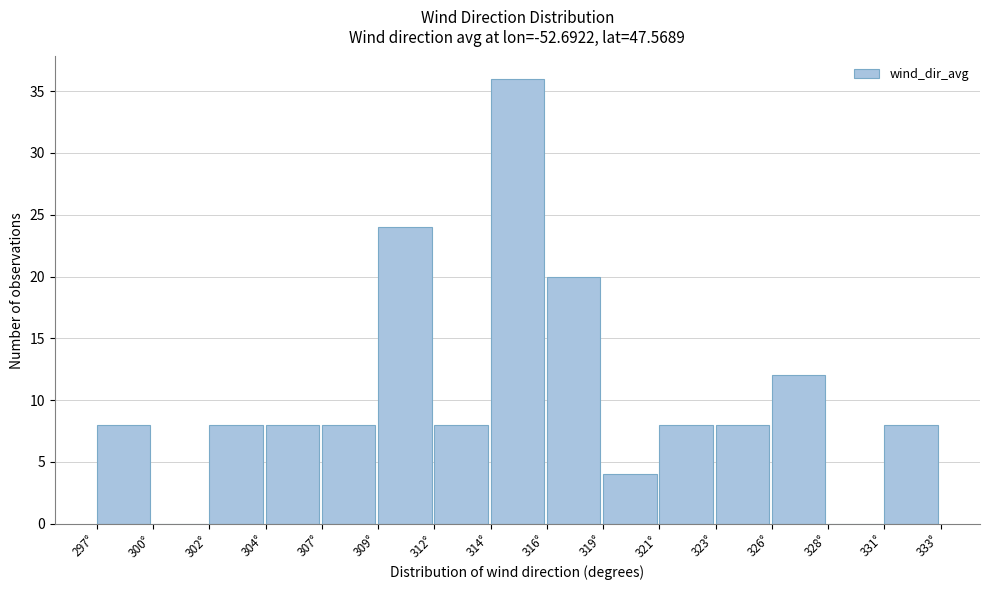

Reading left to right, extract all data points from this chart.

297°=8	300°=0	302°=8	304°=8	307°=8	309°=24	312°=8	314°=36	316°=20	319°=4	321°=8	323°=8	326°=12	328°=0	331°=8